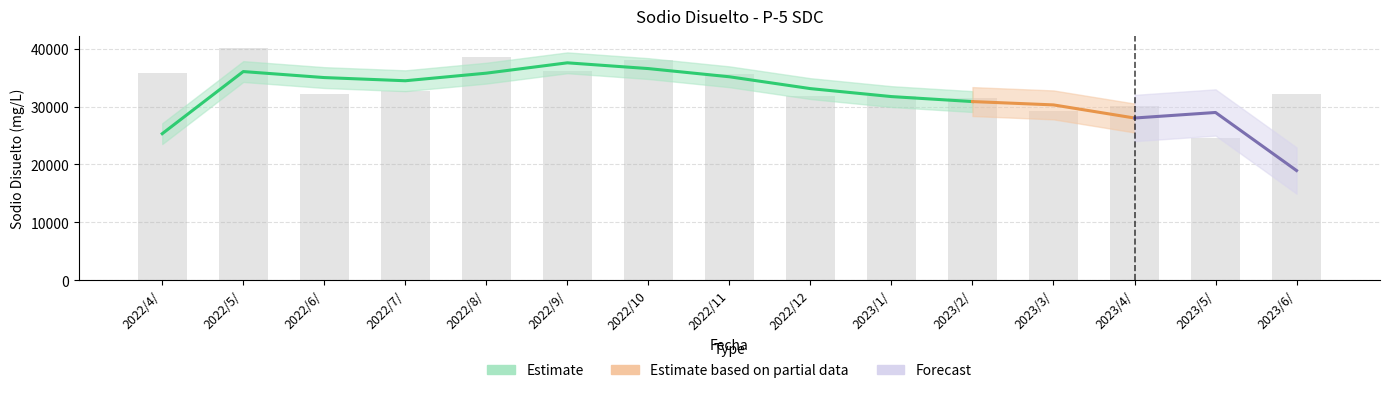

What is the value of the 14th bar from the left?

24625.0